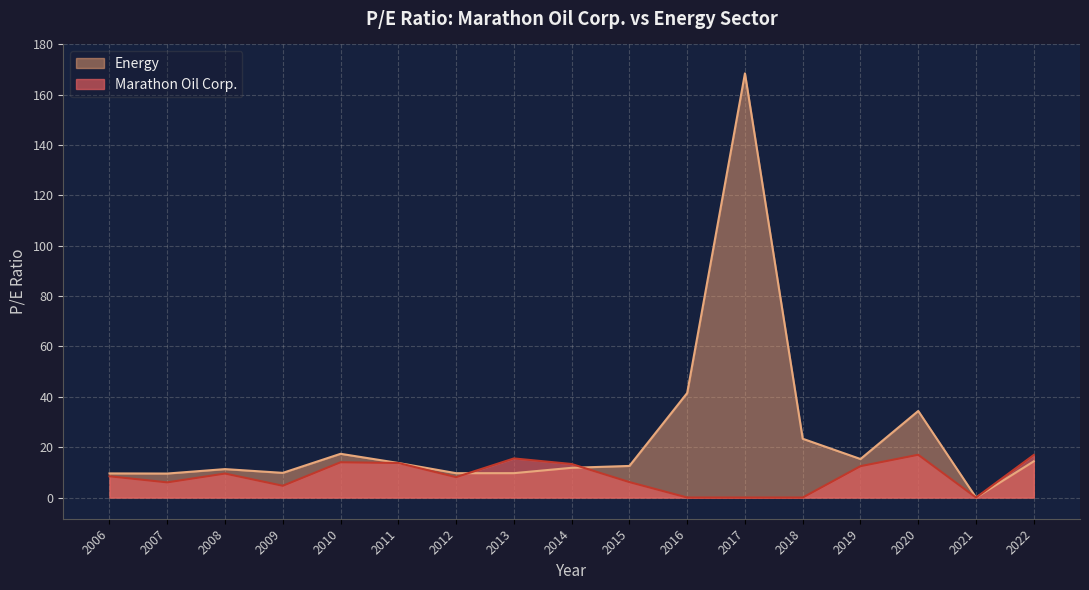

At 2008, list the series in order from smallest to largest.

Marathon Oil Corp., Energy